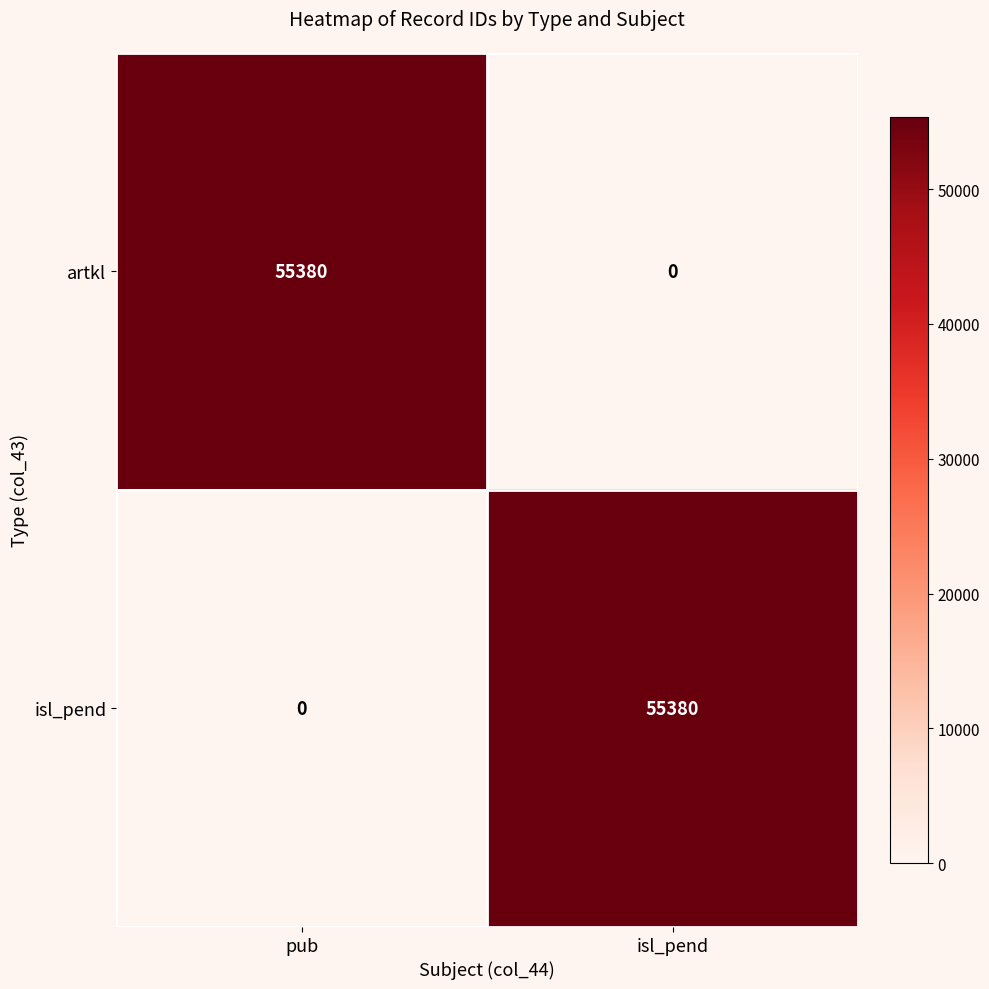

What is the total value across all series at isl_pend?

55380